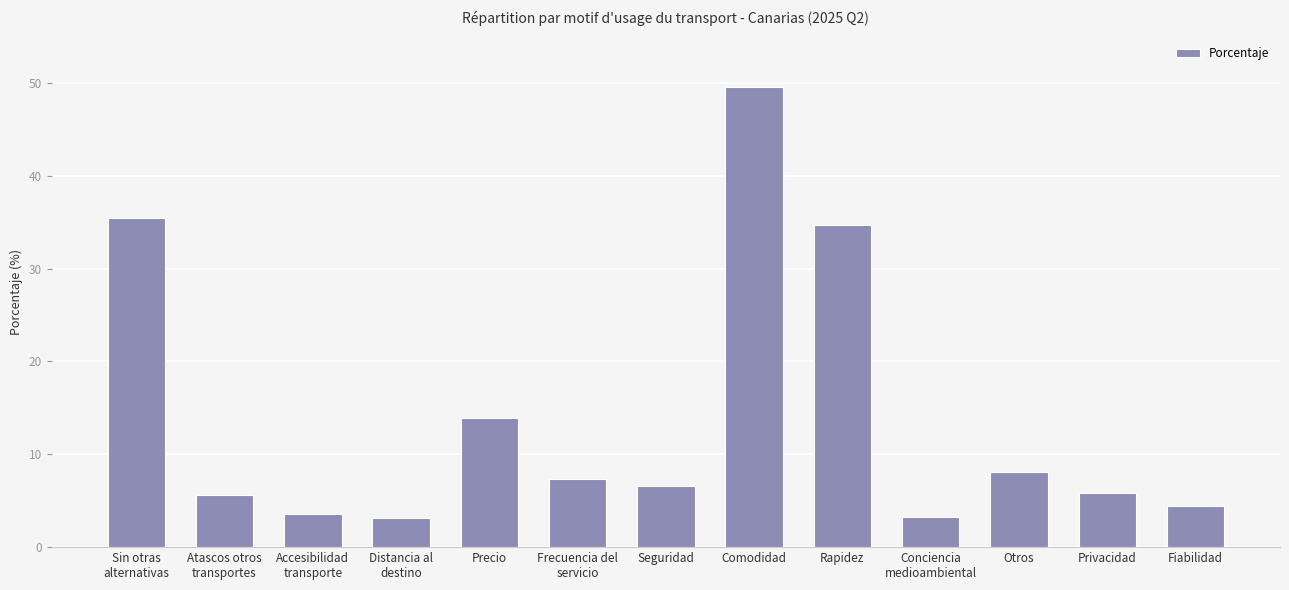

The value at Seguridad is 6.6. True or false?

True